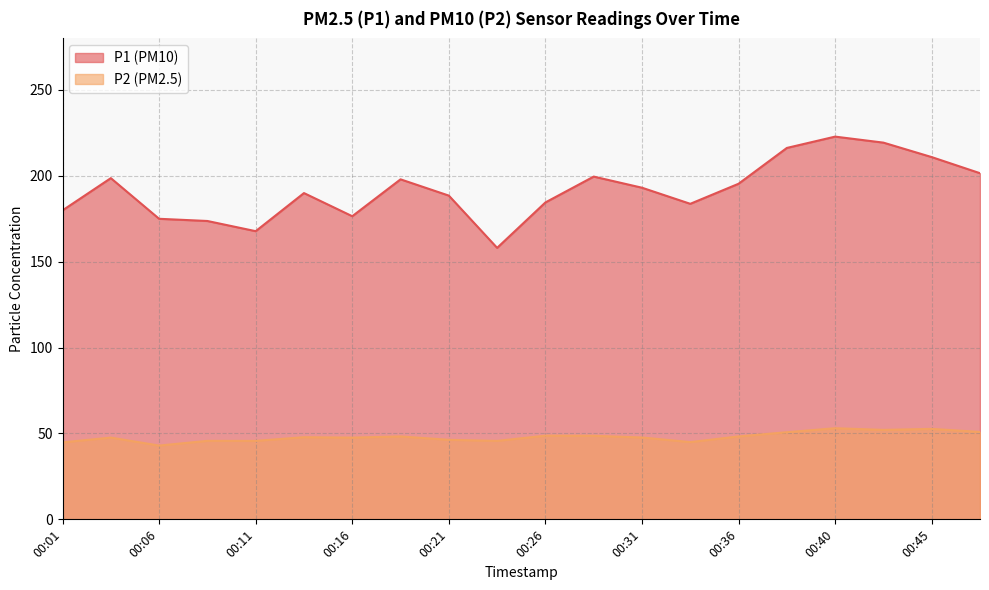

What is the difference between the P2 values at 00:13 and 00:01?

3.0